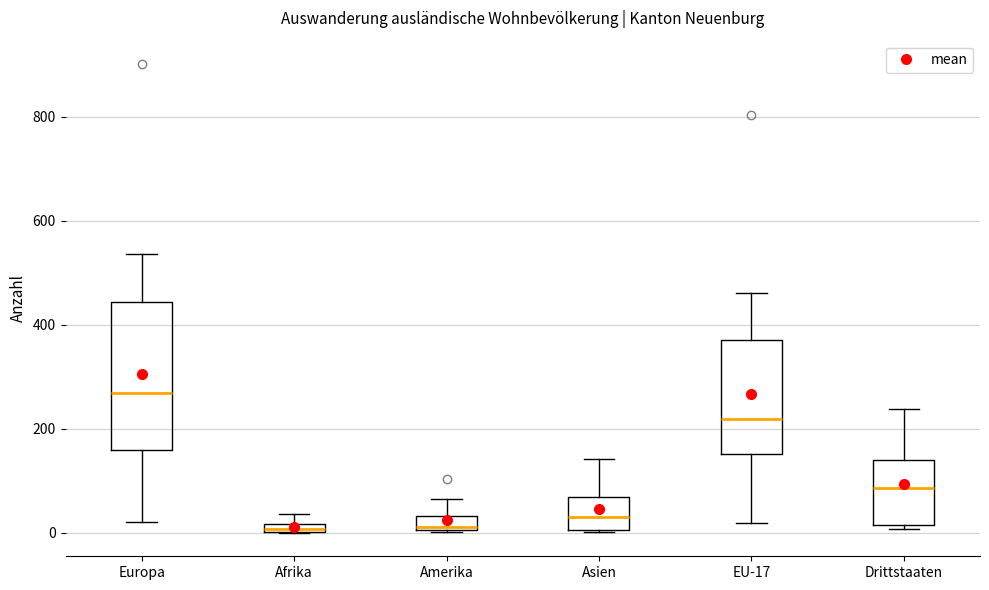

Which box is the tallest, from its lower edge to its upper edge?

Europa